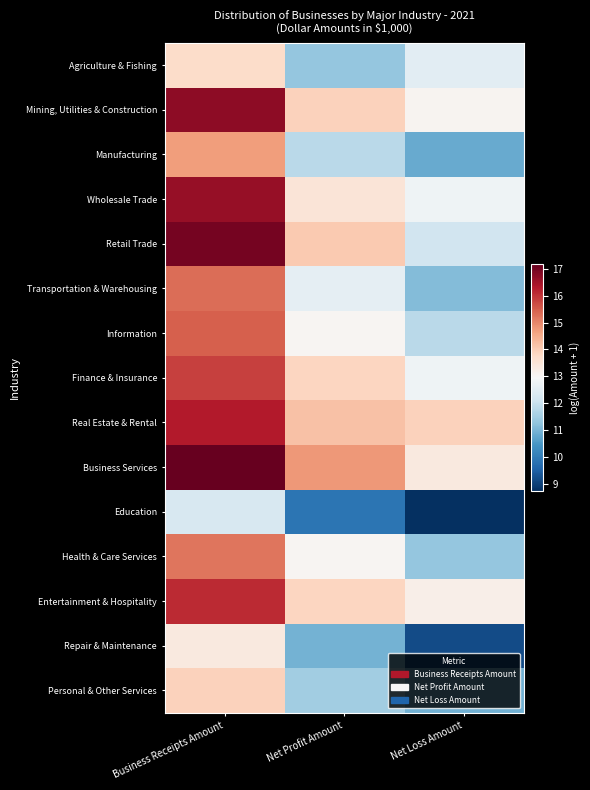

Reading left to right, what are all the values shown in this chart?

Agriculture & Fishing: Business Receipts Amount=13.7	Net Profit Amount=11.3	Net Loss Amount=12.5
Mining, Utilities & Construction: Business Receipts Amount=16.7	Net Profit Amount=13.9	Net Loss Amount=13.1
Manufacturing: Business Receipts Amount=14.7	Net Profit Amount=11.8	Net Loss Amount=10.8
Wholesale Trade: Business Receipts Amount=16.6	Net Profit Amount=13.5	Net Loss Amount=12.8
Retail Trade: Business Receipts Amount=17.0	Net Profit Amount=14.1	Net Loss Amount=12.1
Transportation & Warehousing: Business Receipts Amount=15.3	Net Profit Amount=12.6	Net Loss Amount=11.1
Information: Business Receipts Amount=15.5	Net Profit Amount=13.0	Net Loss Amount=11.8
Finance & Insurance: Business Receipts Amount=15.8	Net Profit Amount=13.8	Net Loss Amount=12.8
Real Estate & Rental: Business Receipts Amount=16.3	Net Profit Amount=14.2	Net Loss Amount=13.9
Business Services: Business Receipts Amount=17.2	Net Profit Amount=14.8	Net Loss Amount=13.4
Education: Business Receipts Amount=12.3	Net Profit Amount=9.9	Net Loss Amount=8.7
Health & Care Services: Business Receipts Amount=15.2	Net Profit Amount=13.0	Net Loss Amount=11.3
Entertainment & Hospitality: Business Receipts Amount=16.1	Net Profit Amount=13.9	Net Loss Amount=13.2
Repair & Maintenance: Business Receipts Amount=13.4	Net Profit Amount=11.0	Net Loss Amount=9.2
Personal & Other Services: Business Receipts Amount=13.9	Net Profit Amount=11.5	Net Loss Amount=10.9